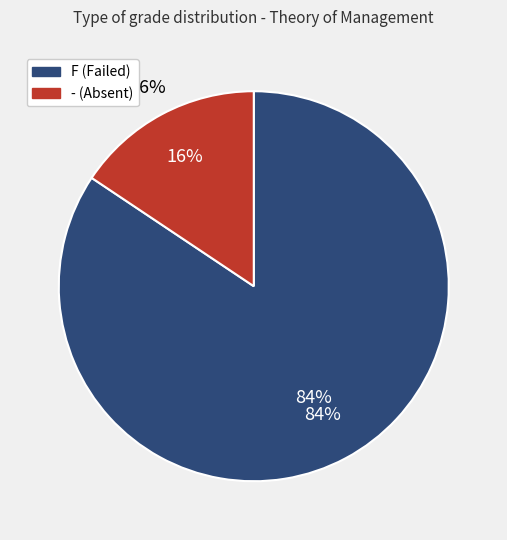

Is it true that - is 1% of the pie?

False